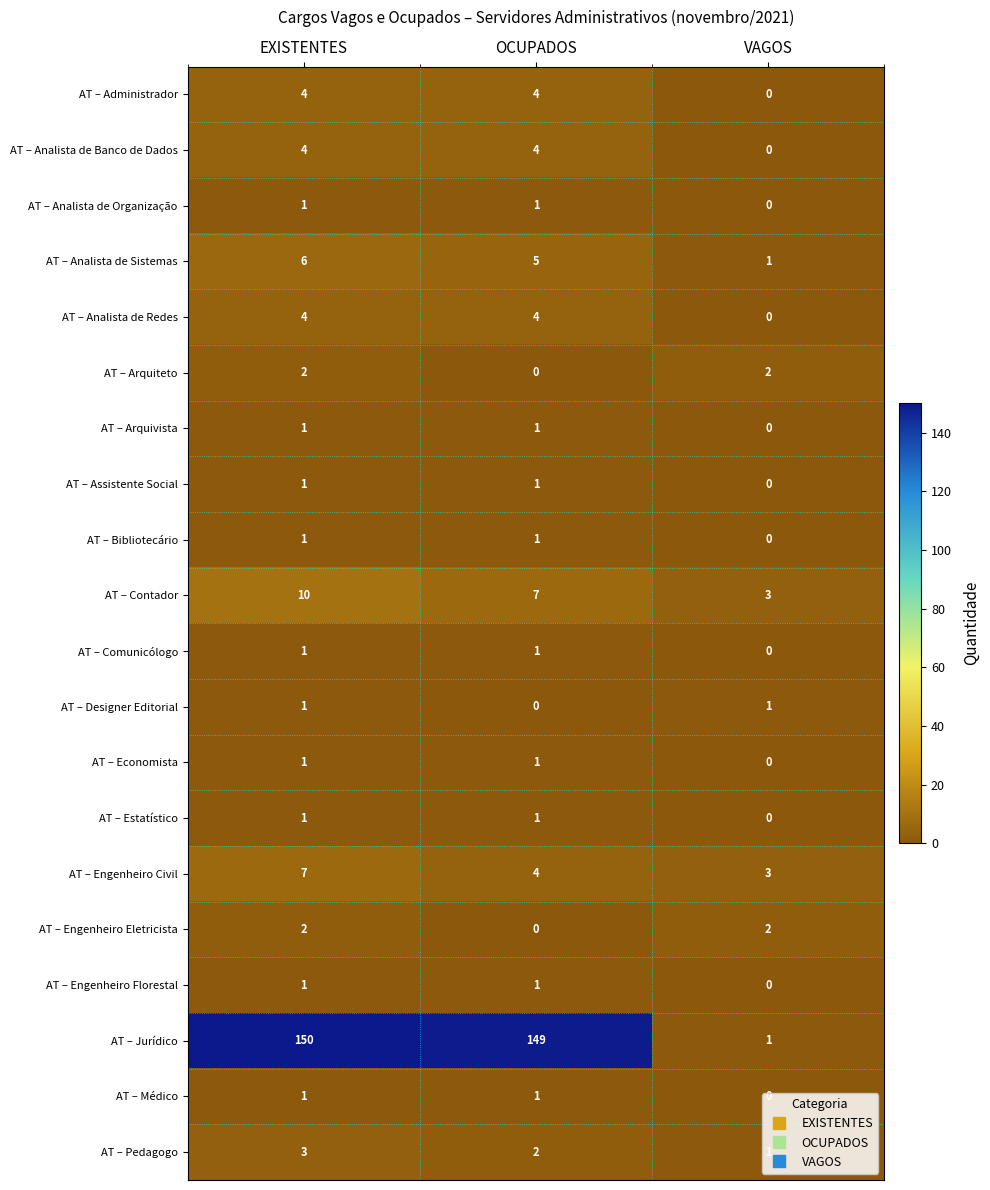

The value of AT – Arquiteto at VAGOS is 2. True or false?

True